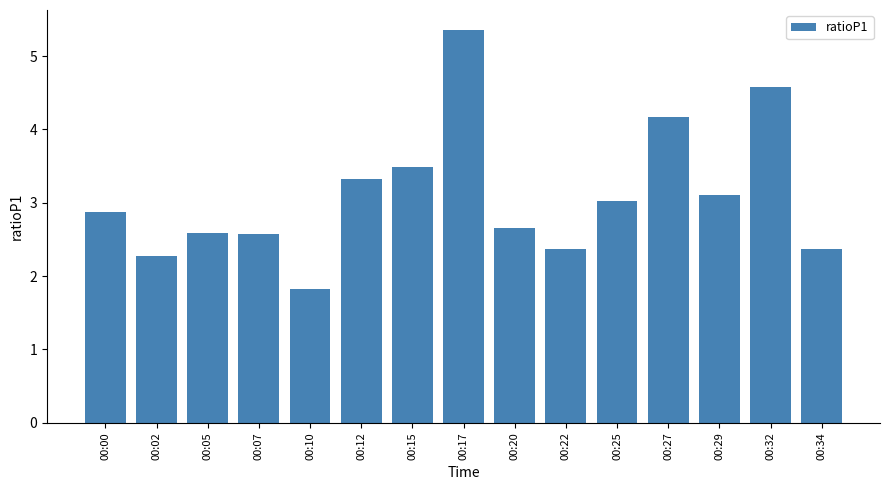

Where does the data first go above 2?

00:00